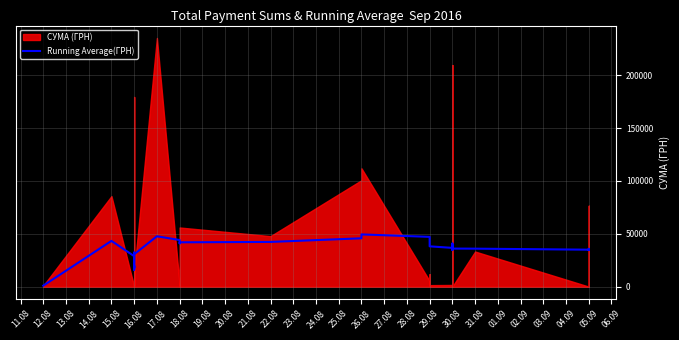

What is the difference between the maximum and minimum values?

48451.2